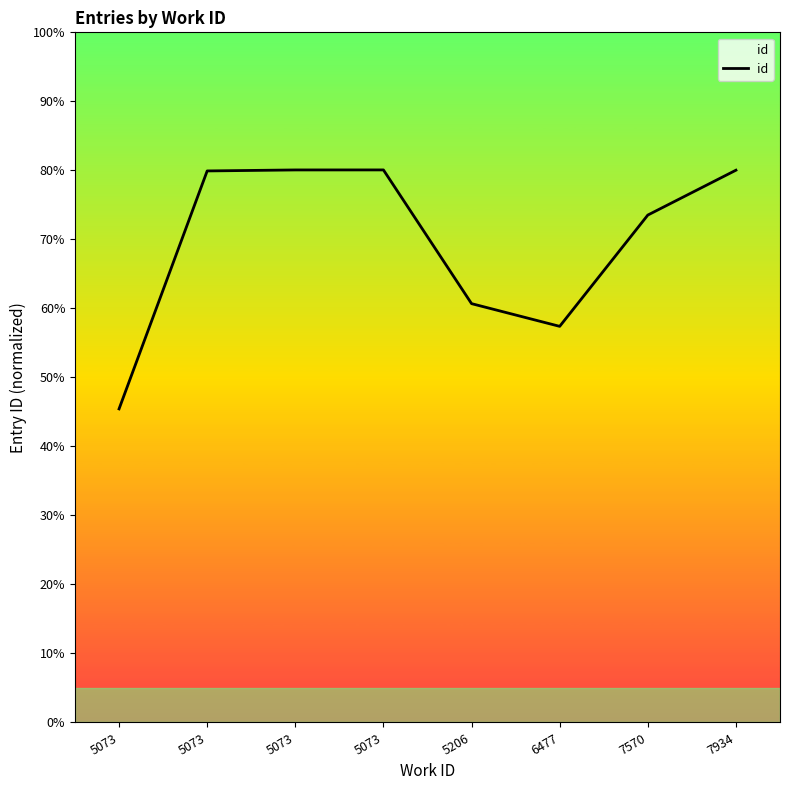

Does the chart display data point markers on the line(s)?

No